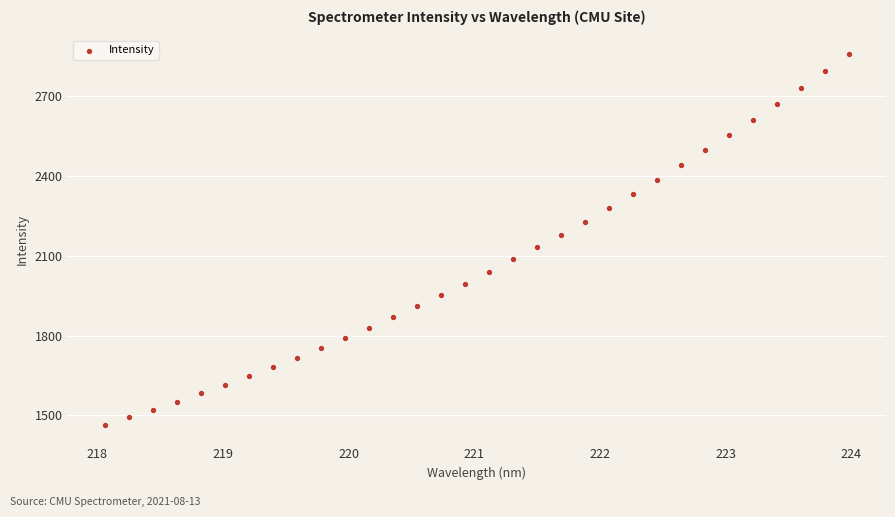

What is the range of Y values (max minus min)?

1394.9